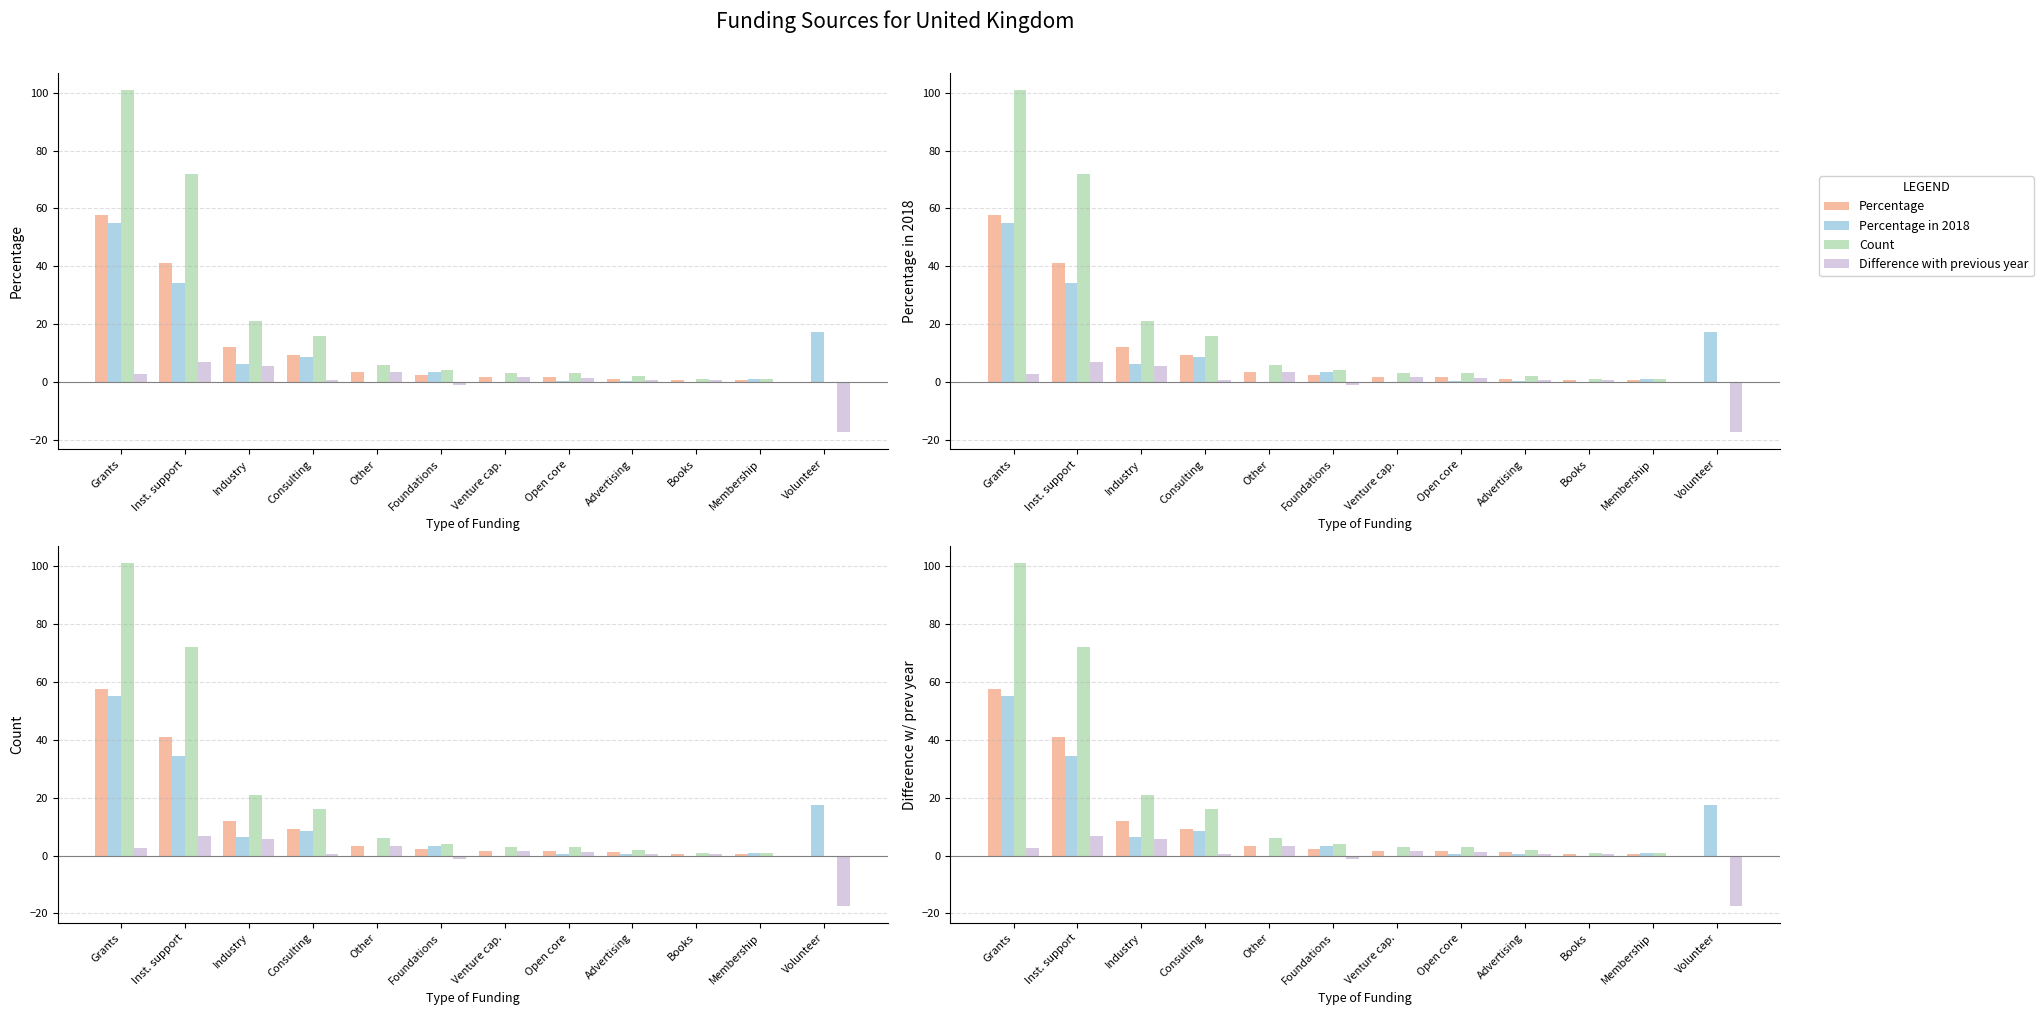

Reading left to right, what are all the values shown in this chart?

Percentage: Grants=57.7	Inst. support=41.1	Industry=12.0	Consulting=9.1	Other=3.4	Foundations=2.3	Venture cap.=1.7	Open core=1.7	Advertising=1.1	Books=0.6	Membership=0.6	Volunteer=0.0
Percentage in 2018: Grants=55.1	Inst. support=34.3	Industry=6.4	Consulting=8.5	Other=0.0	Foundations=3.4	Venture cap.=0.0	Open core=0.4	Advertising=0.4	Books=0.0	Membership=0.8	Volunteer=17.4
Count: Grants=101.0	Inst. support=72.0	Industry=21.0	Consulting=16.0	Other=6.0	Foundations=4.0	Venture cap.=3.0	Open core=3.0	Advertising=2.0	Books=1.0	Membership=1.0	Volunteer=0.0
Difference with previous year: Grants=2.6	Inst. support=6.8	Industry=5.6	Consulting=0.7	Other=3.4	Foundations=-1.1	Venture cap.=1.7	Open core=1.3	Advertising=0.7	Books=0.6	Membership=-0.3	Volunteer=-17.4